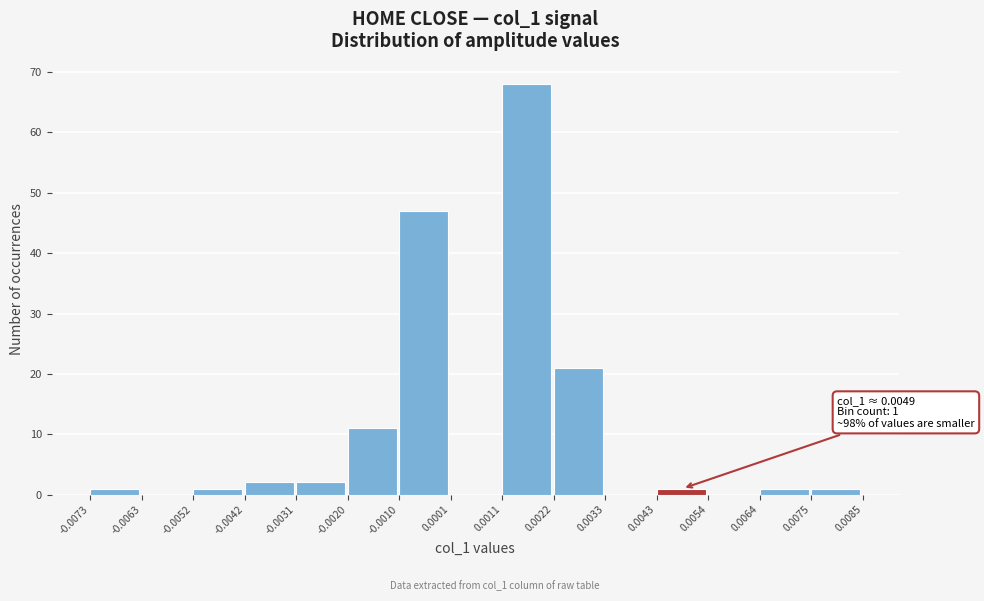

Over which range of the x-axis is the bar tallest?

0.0011 to 0.0022